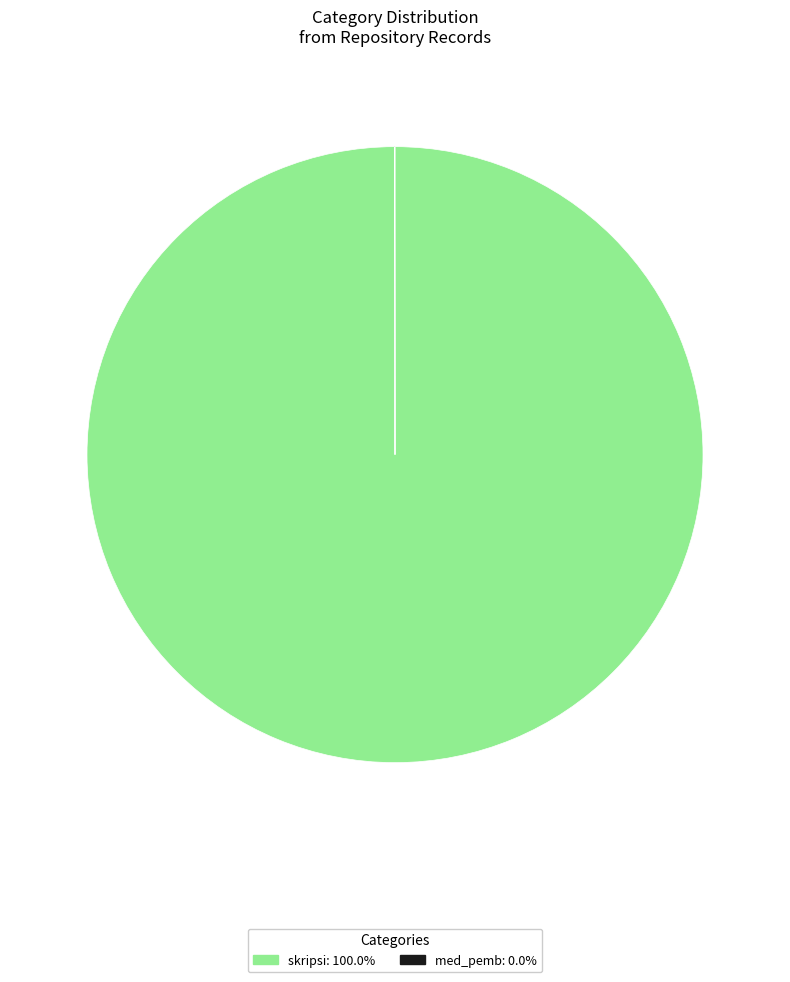

Which category has the biggest portion of the pie?

skripsi